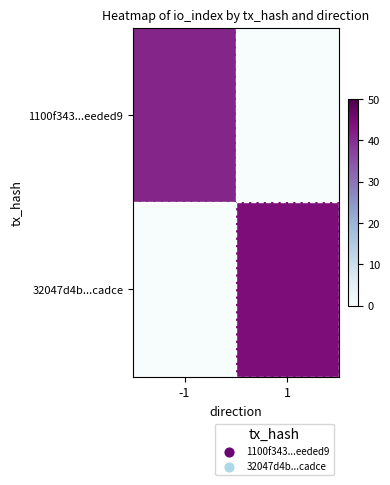

What is the total value across all series at 1?

44